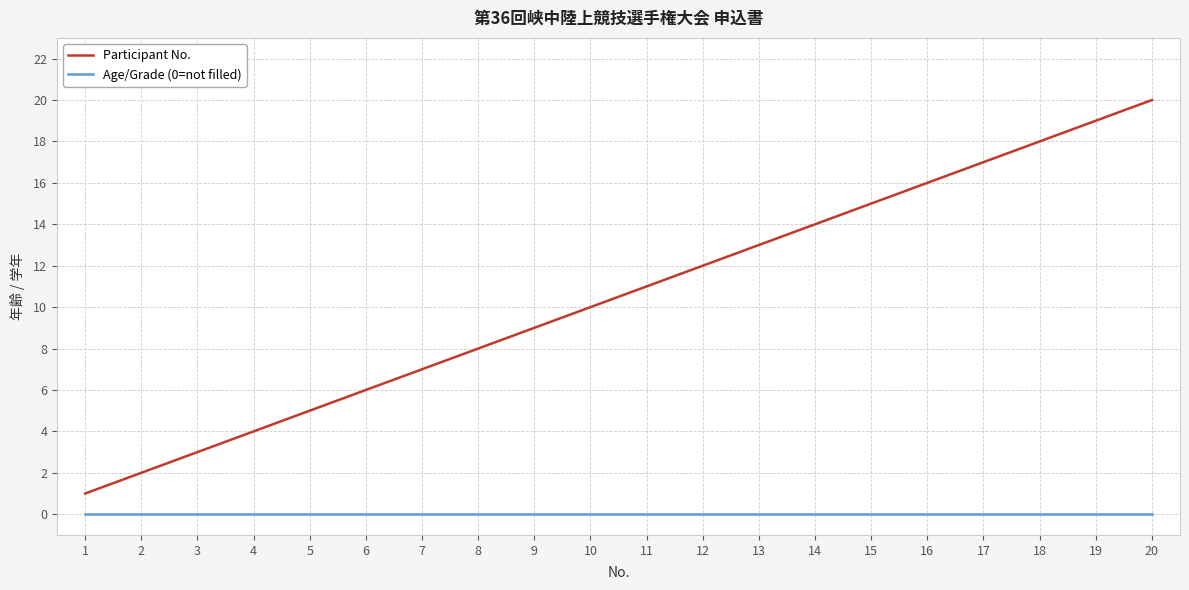

What are all the series names shown in the legend?

Participant No., Age/Grade (0=not filled)